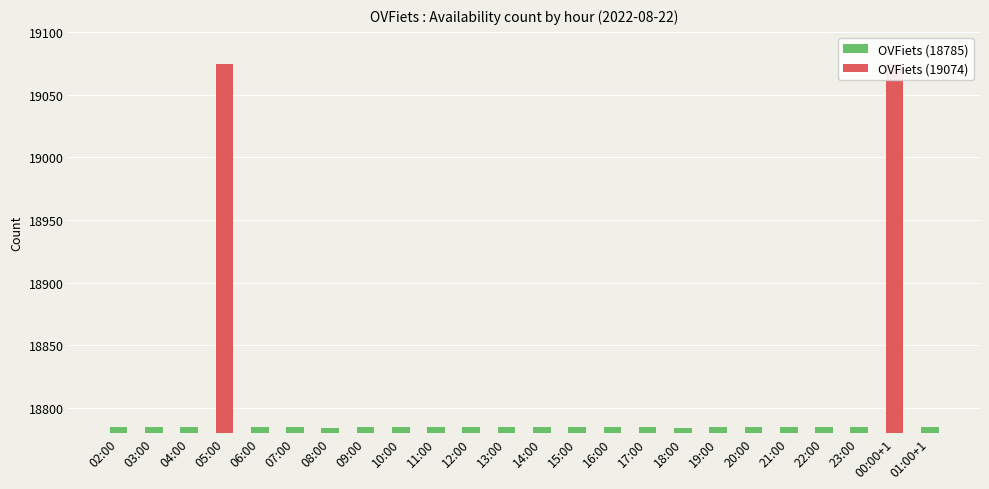

How many distinct data groups are displayed?

1